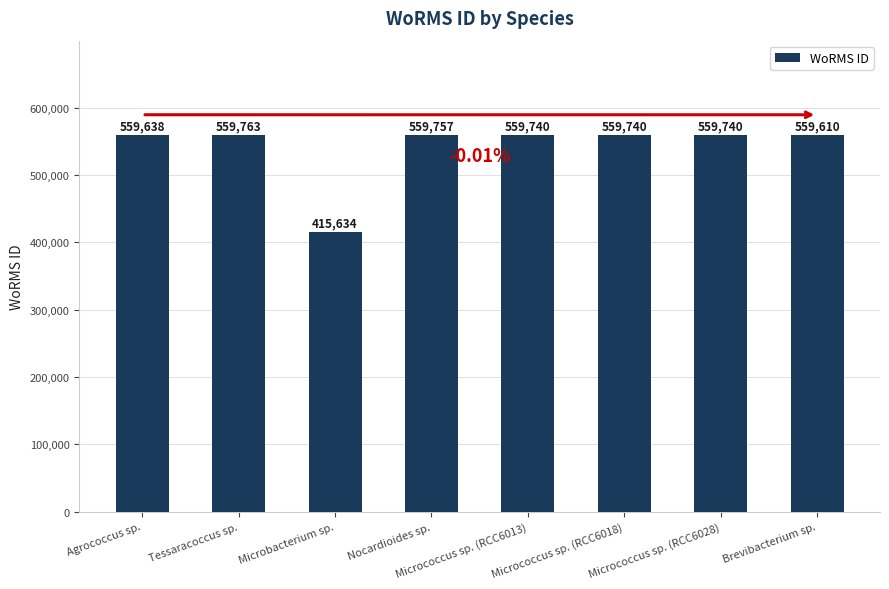

Reading right to left, list all the values displayed in this chart.

559610	559740	559740	559740	559757	415634	559763	559638